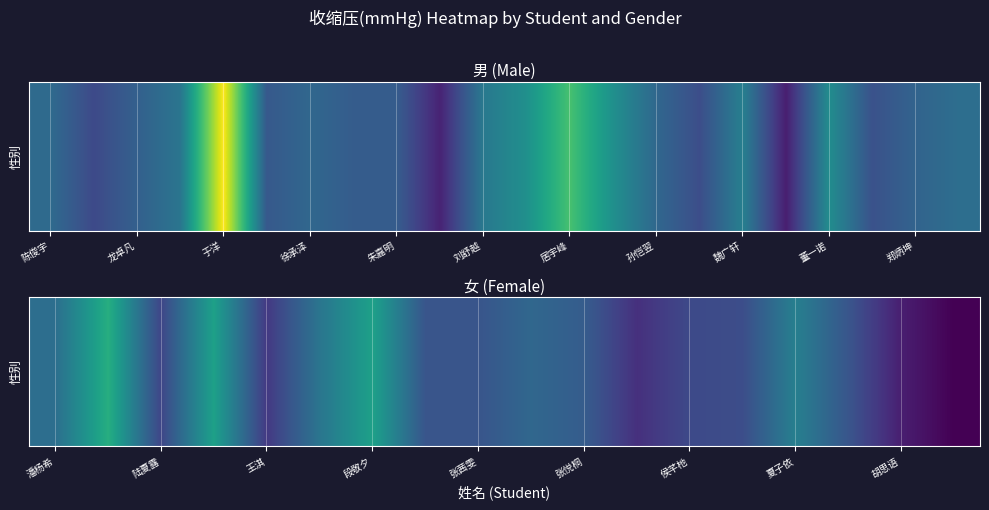

How many distinct data groups are displayed?

1